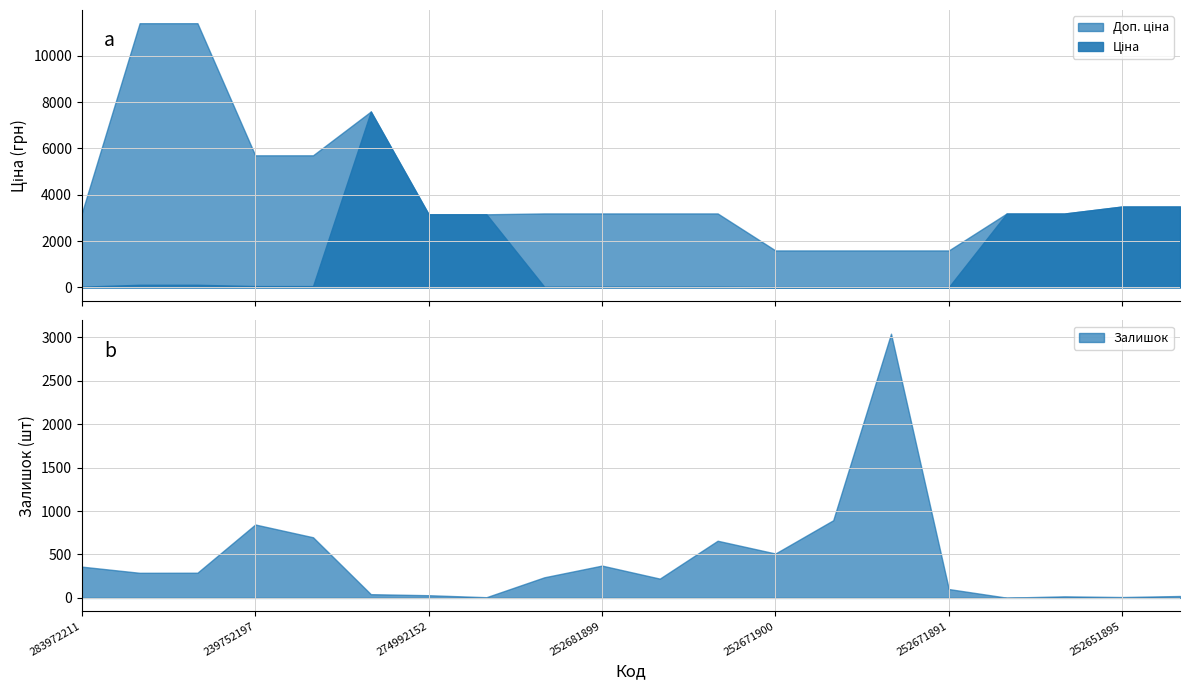

Which series ends up on top after the final intersection of Залишок and Доп. ціна?

Доп. ціна